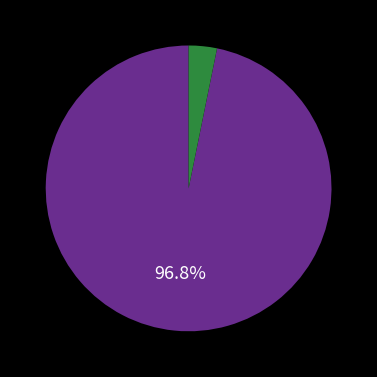

Does any single category account for the majority?

Yes